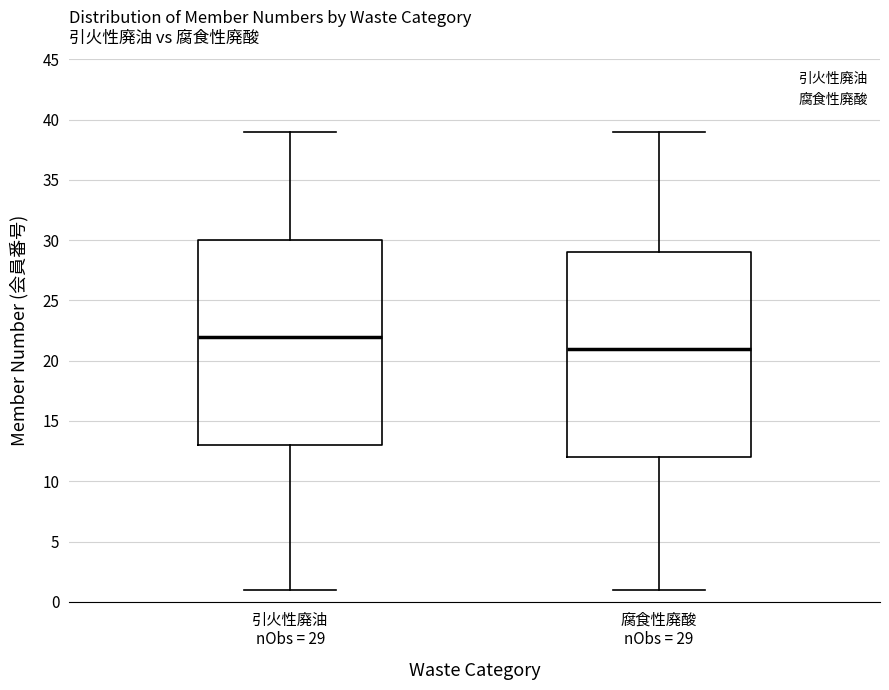

Which box has the lowest median line?

腐食性廃酸 nObs = 29